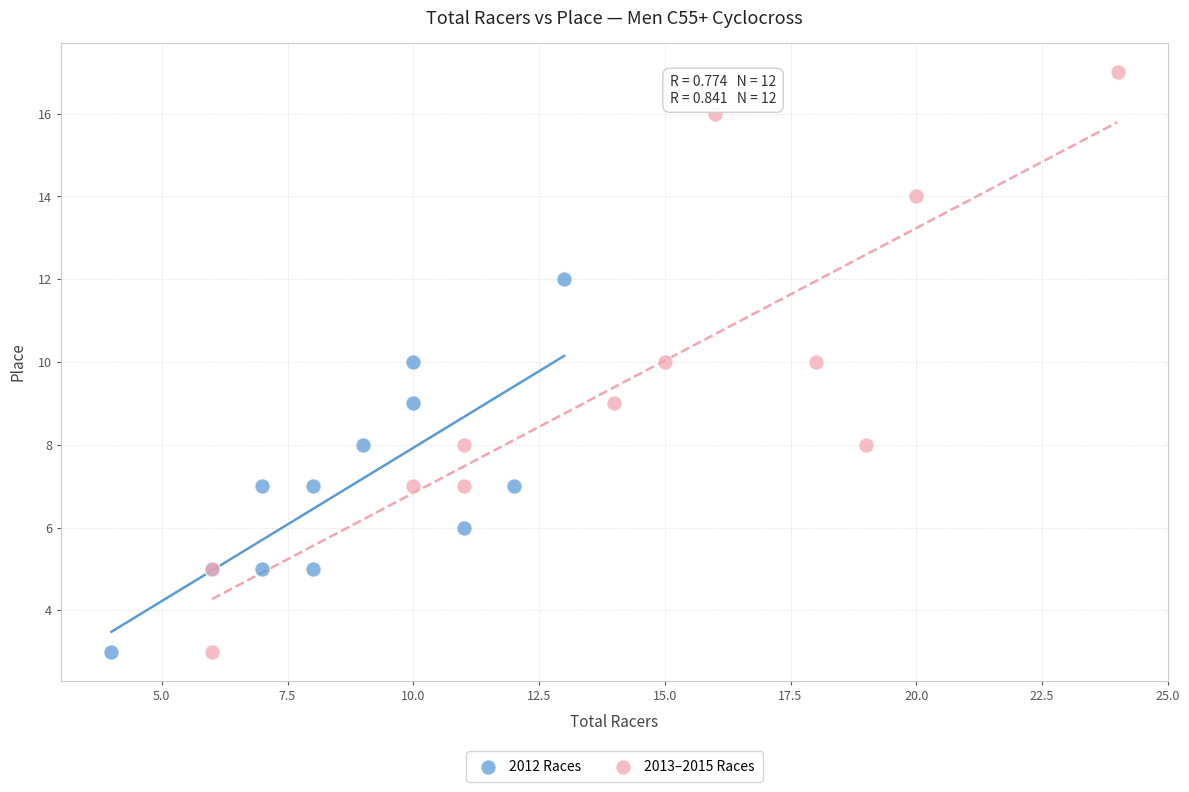

What are all the series names shown in the legend?

2012 Races, 2013–2015 Races